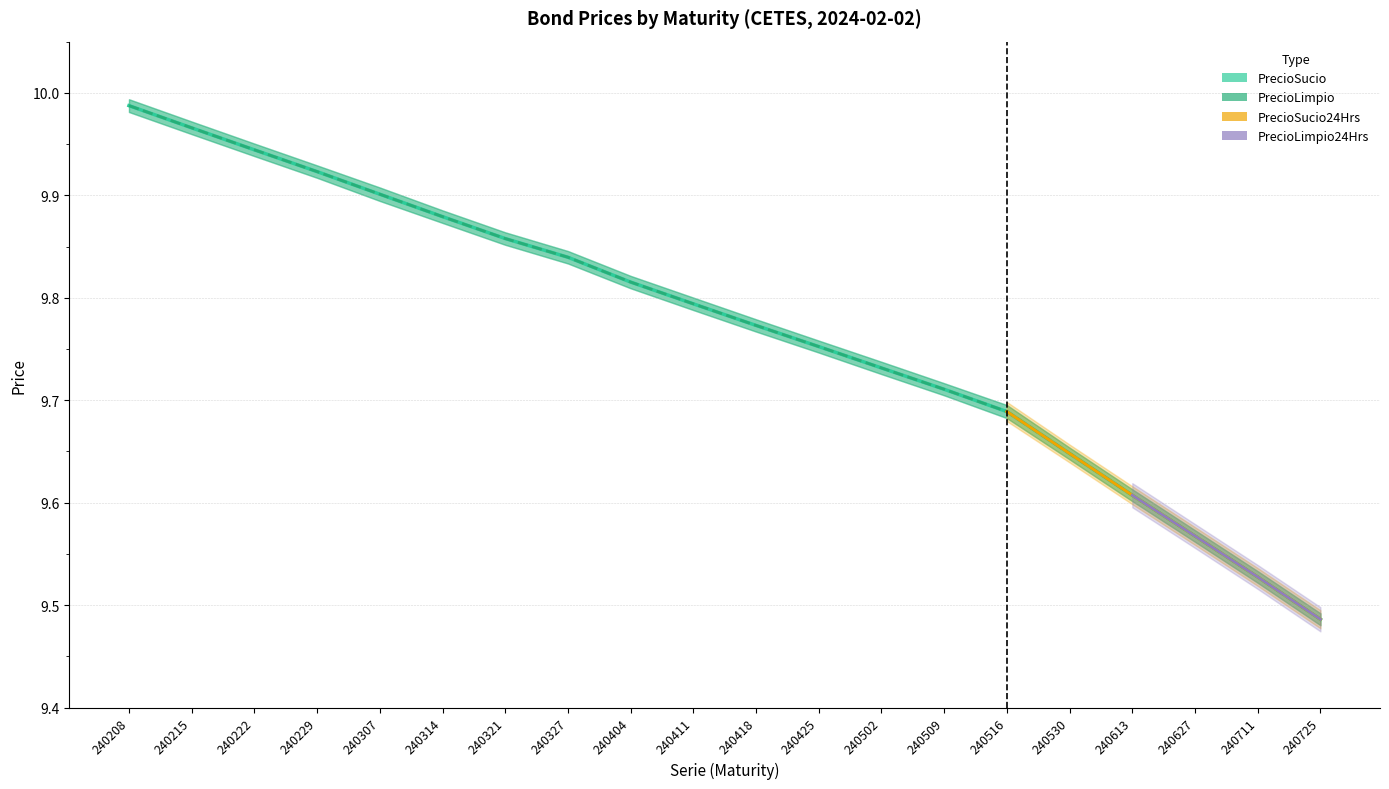

List the labels in order of PrecioSucio value, smallest first.

240725, 240711, 240627, 240613, 240530, 240516, 240509, 240502, 240425, 240418, 240411, 240404, 240327, 240321, 240314, 240307, 240229, 240222, 240215, 240208